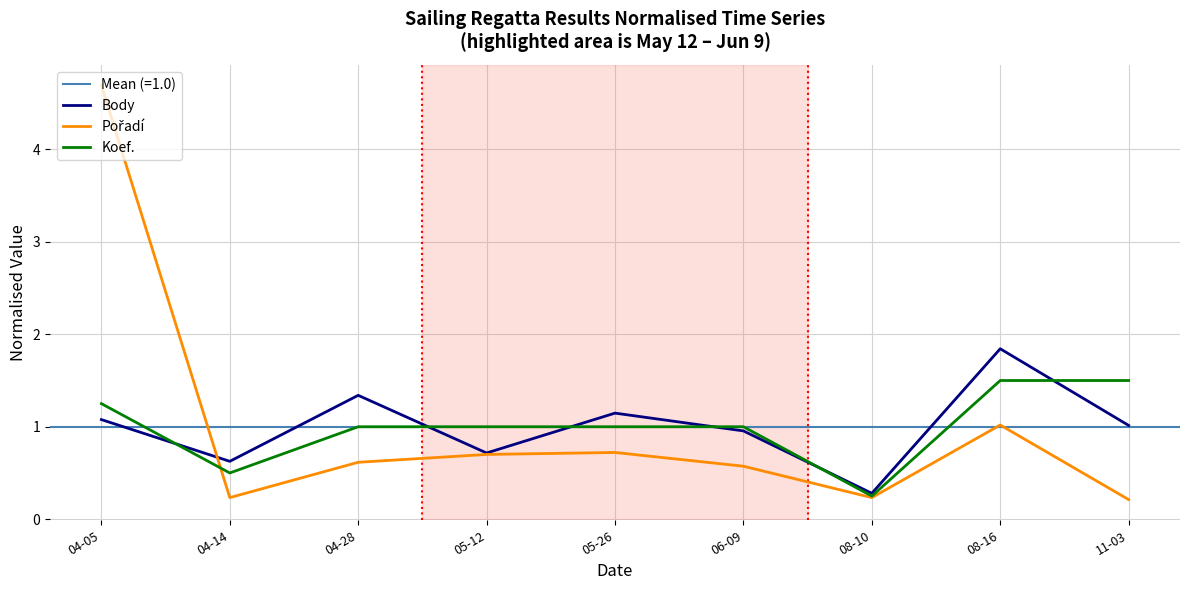

Rank the series at 04-05 from highest to lowest value.

Pořadí, Koef., Body